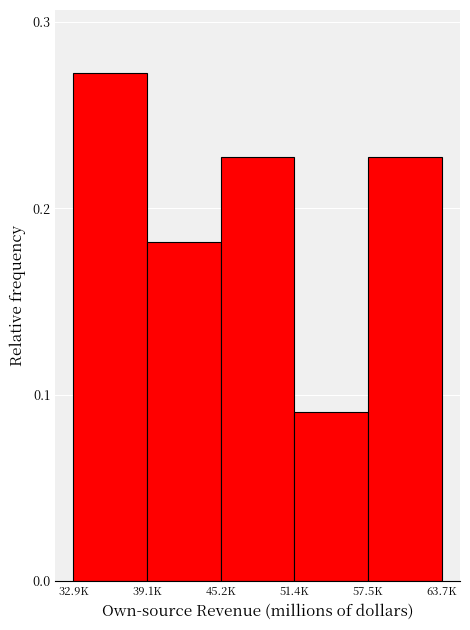

Between 51.4K and 57.5K, which is larger?

57.5K